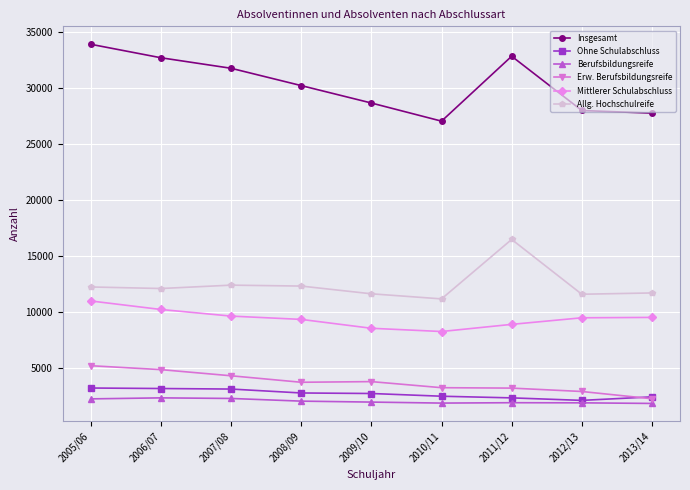

What is the lowest value of the Allg. Hochschulreife series?

11181